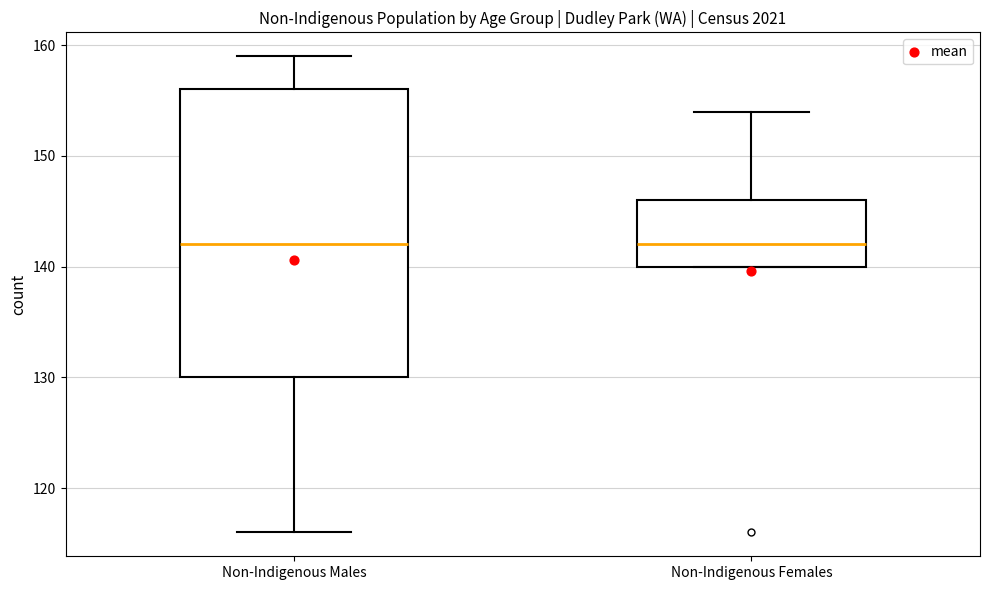

Where is the lower edge of the box for Non-Indigenous Females on the y-axis? The values are not printed on the chart, so give them approximately, as read against the axis.

140